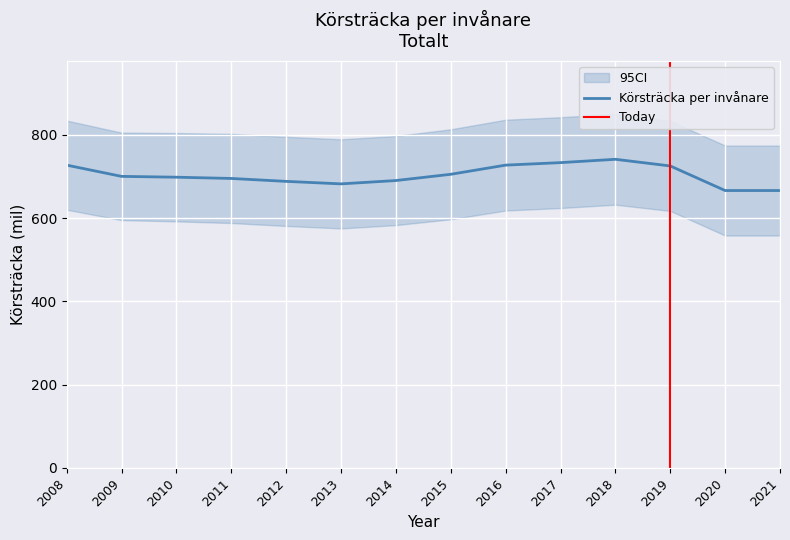

Count the number of data series in this chart.

1